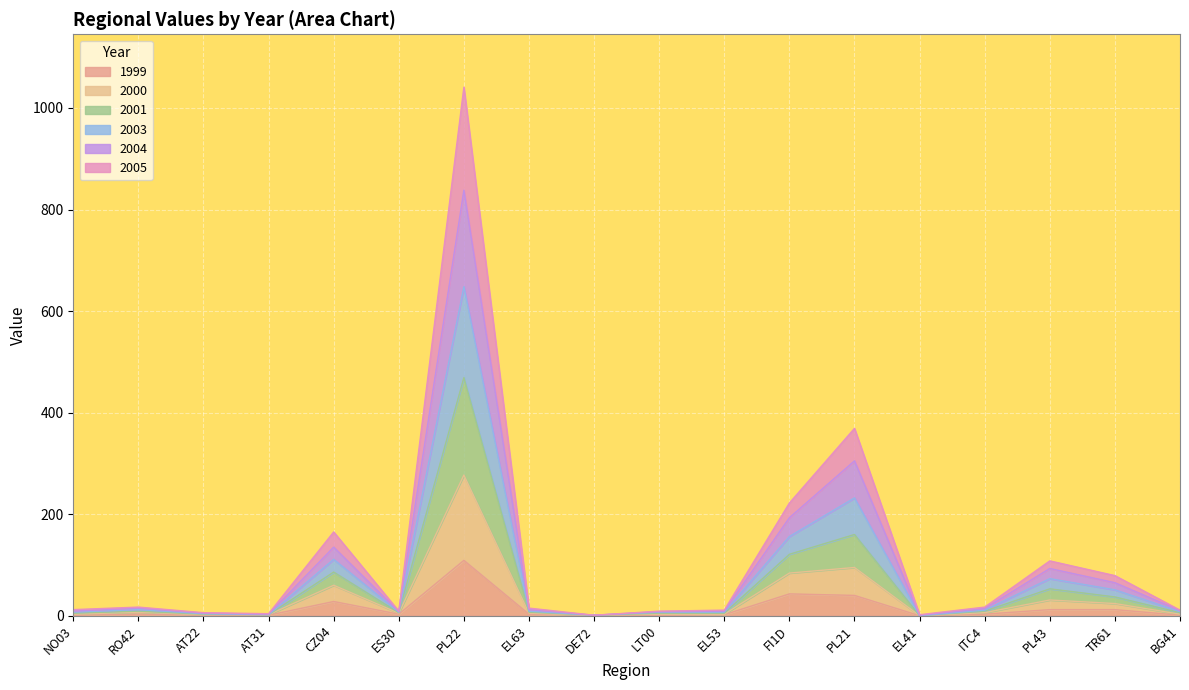

The value of 2003 at EL53 is 5. True or false?

False